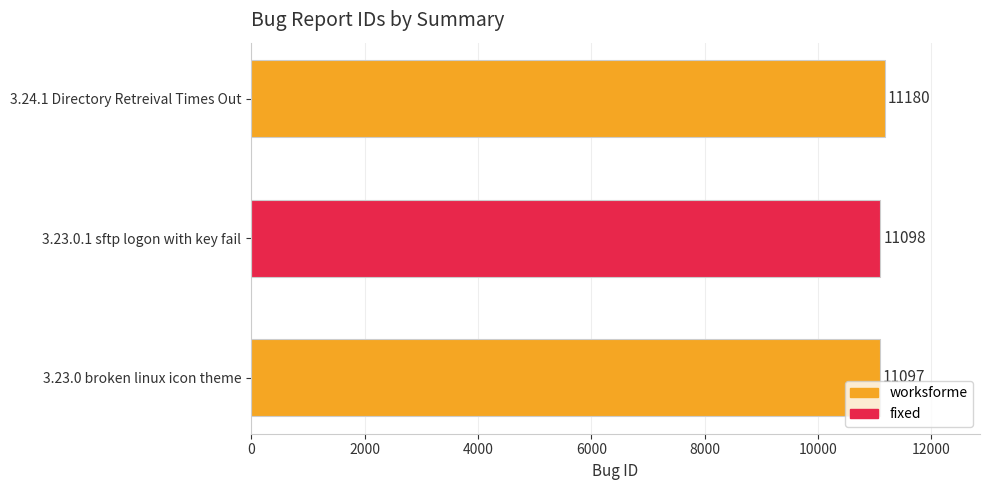

What value does the data have at 3.23.0.1 sftp logon with key fail, to the nearest 5?

11100